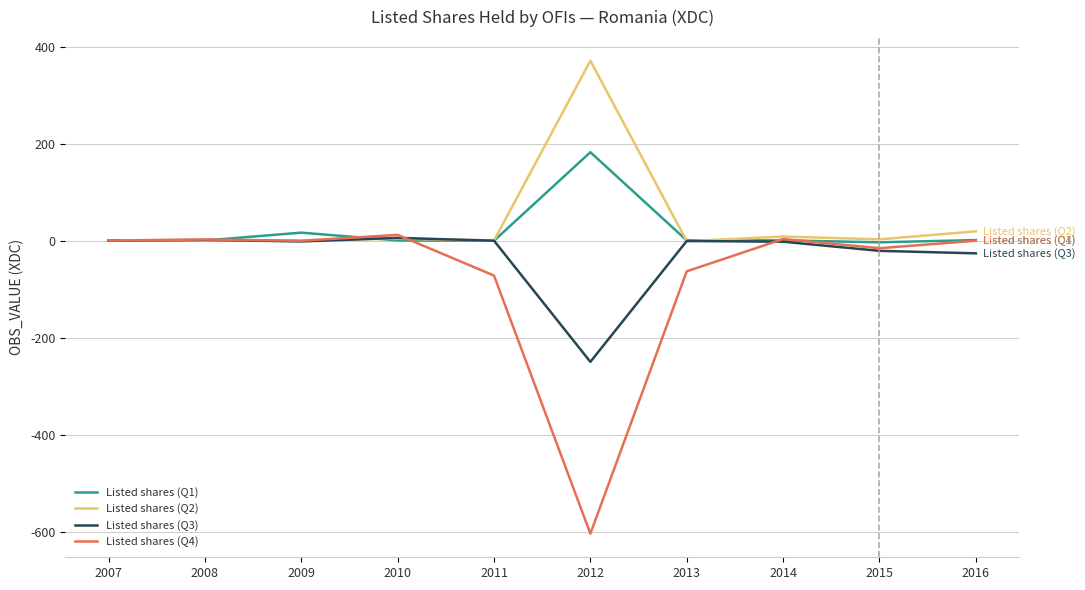

Which label corresponds to the smallest value in the chart?

2012